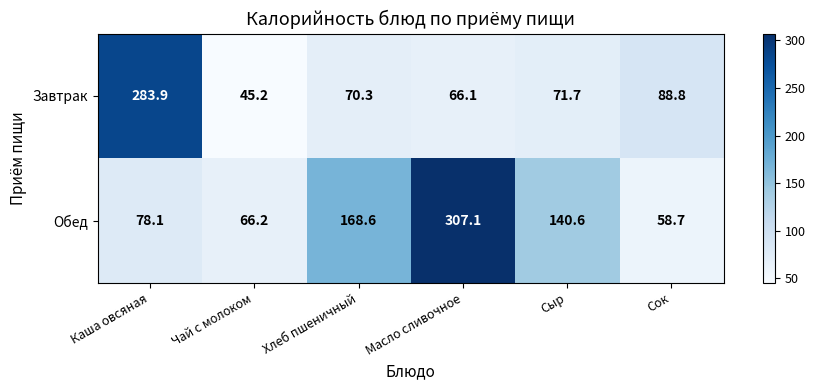

At which label does Завтрак first exceed 71?

Каша овсяная